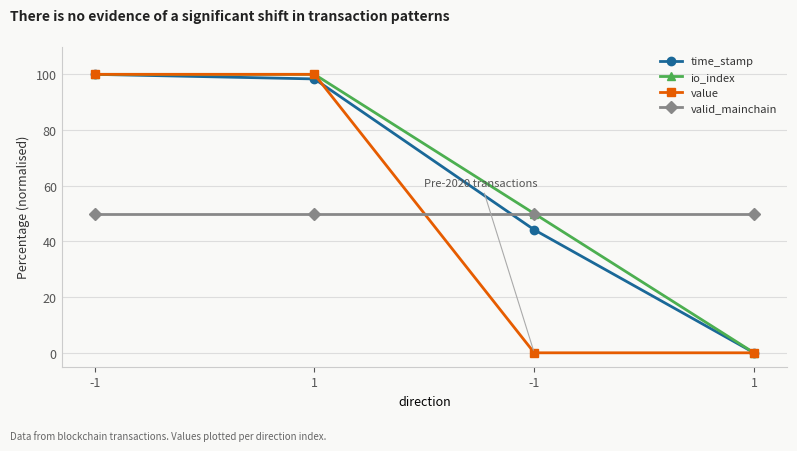

Rank the categories by valid_mainchain value from highest to lowest.

-1, 1, -1, 1